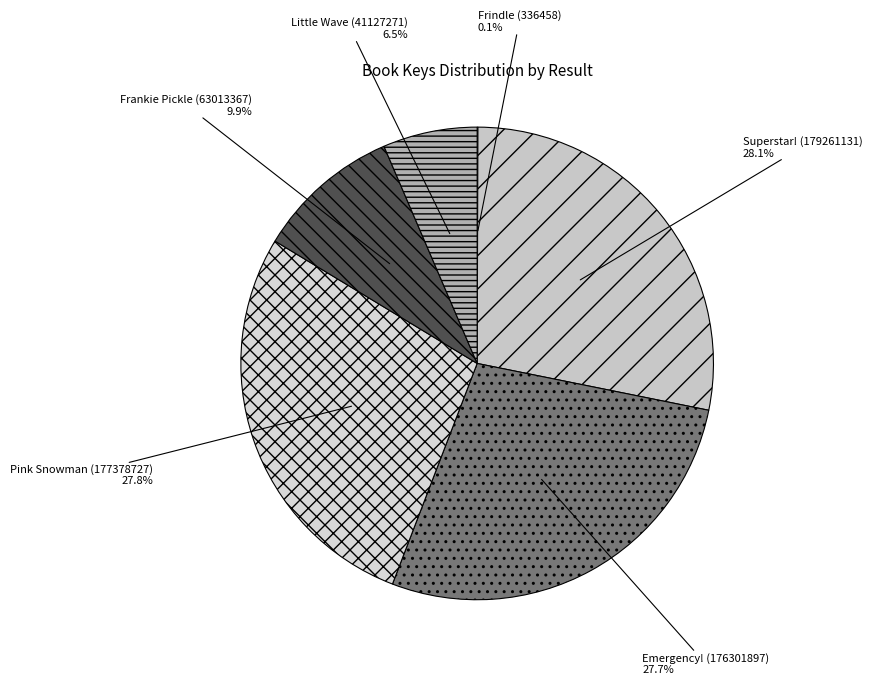

Approximately how many times larger is the value at Pink Snowman (177378727) compared to Superstar! (179261131)?

1.0